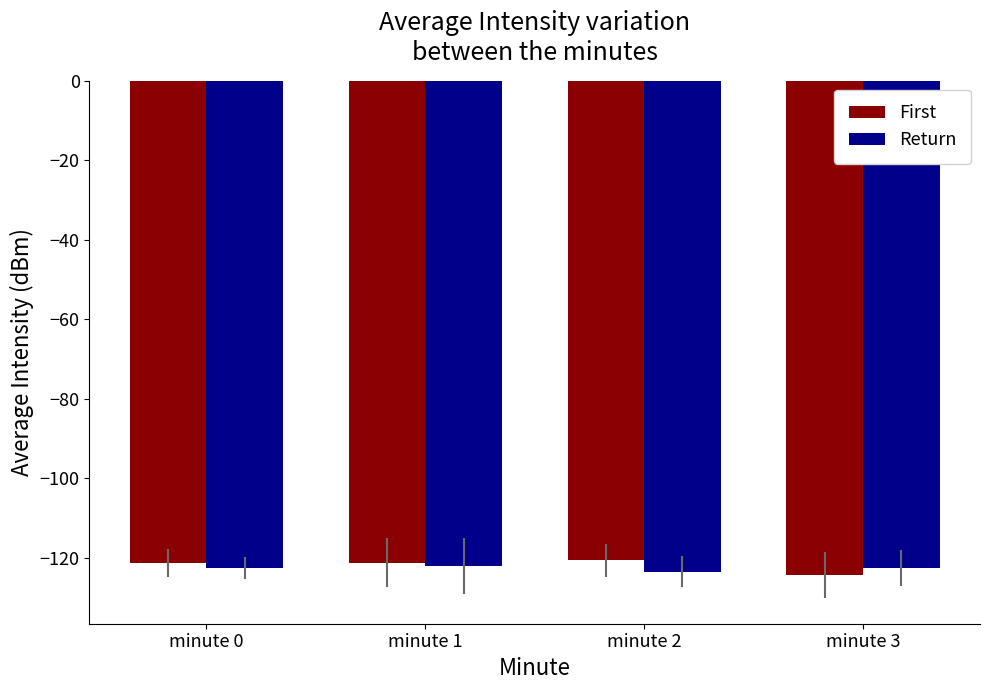

True or false: First has a value of -32.7 at minute 0.

False